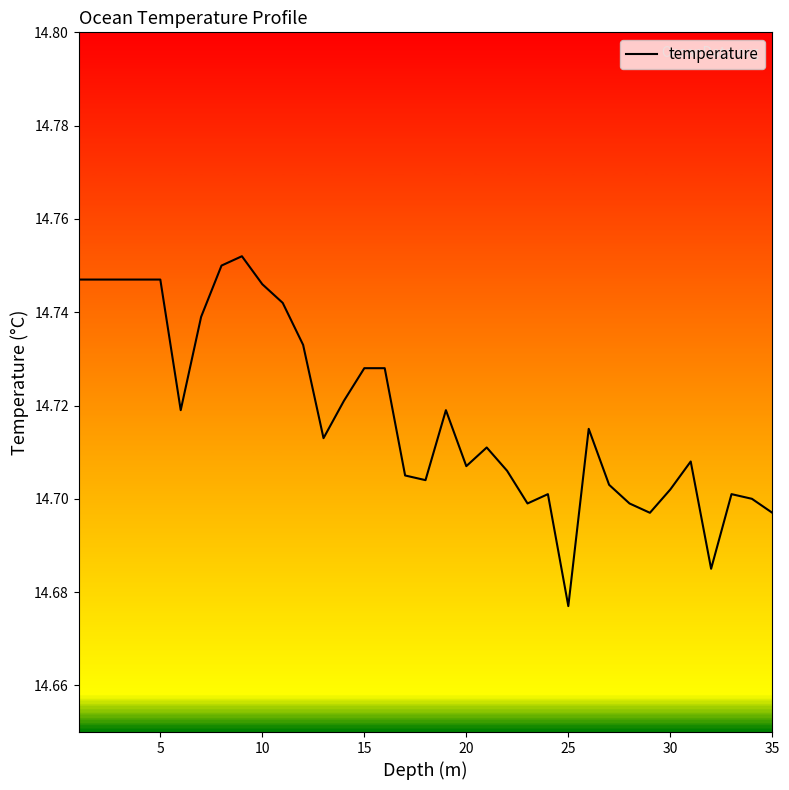

Where is the data nearest to the value 14?

25